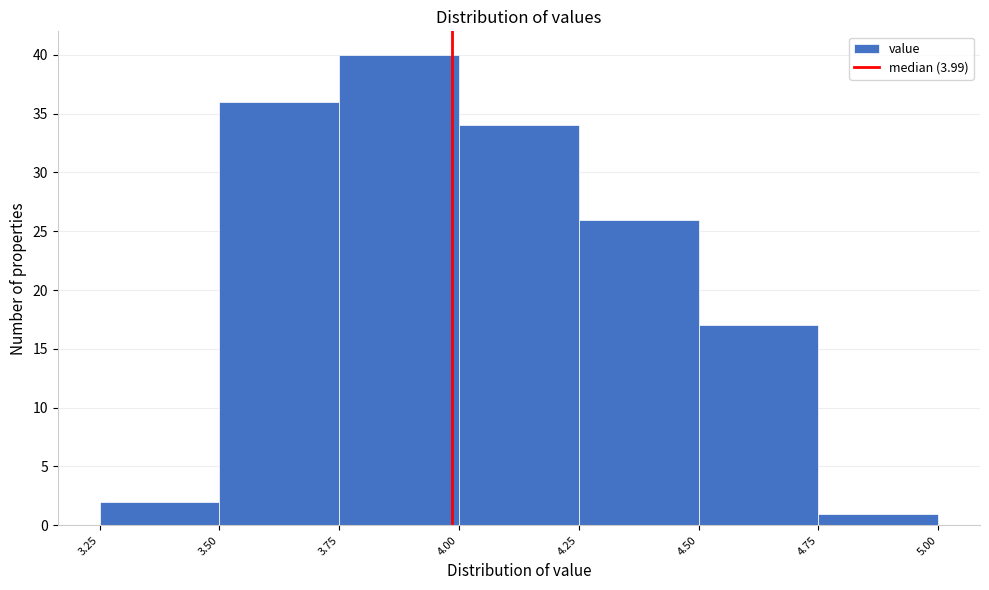

Reading left to right, transcribe this chart: for each bar, give the range it covers on the x-axis and its height. The values are not printed on the chart, so give them approximately, as read against the axis.

3.25 to 3.50: 2
3.50 to 3.75: 36
3.75 to 4.00: 40
4.00 to 4.25: 34
4.25 to 4.50: 26
4.50 to 4.75: 17
4.75 to 5.00: 1